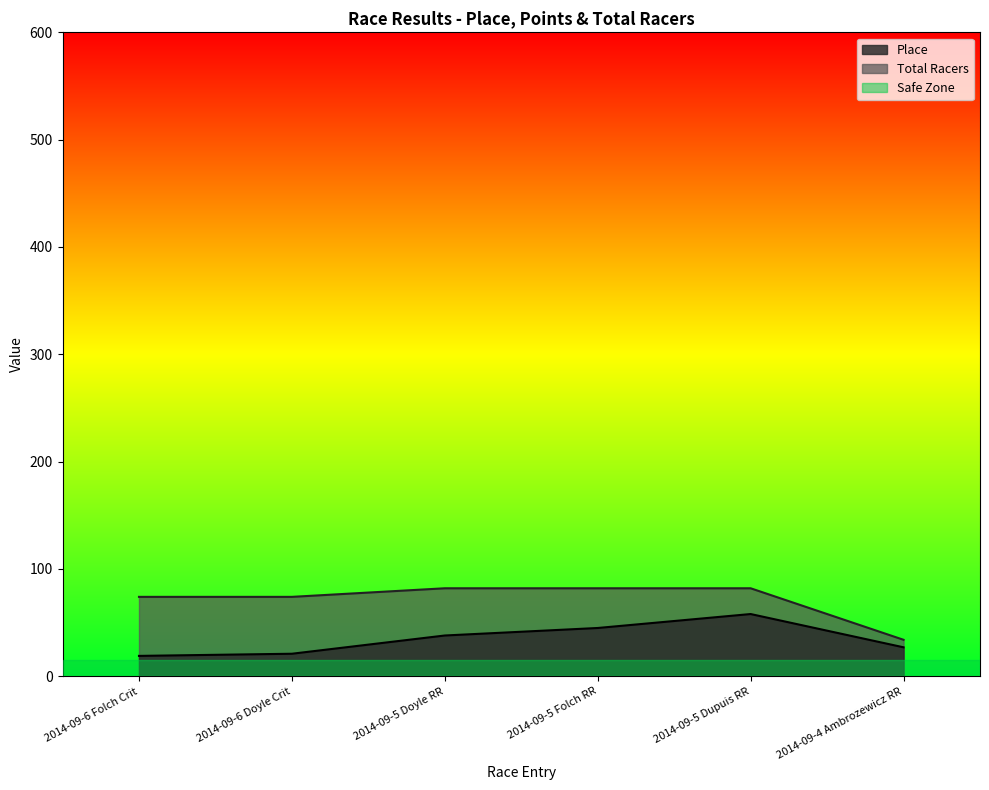

Which category has the highest value in the Total Racers series?

2014-09-5 Doyle RR